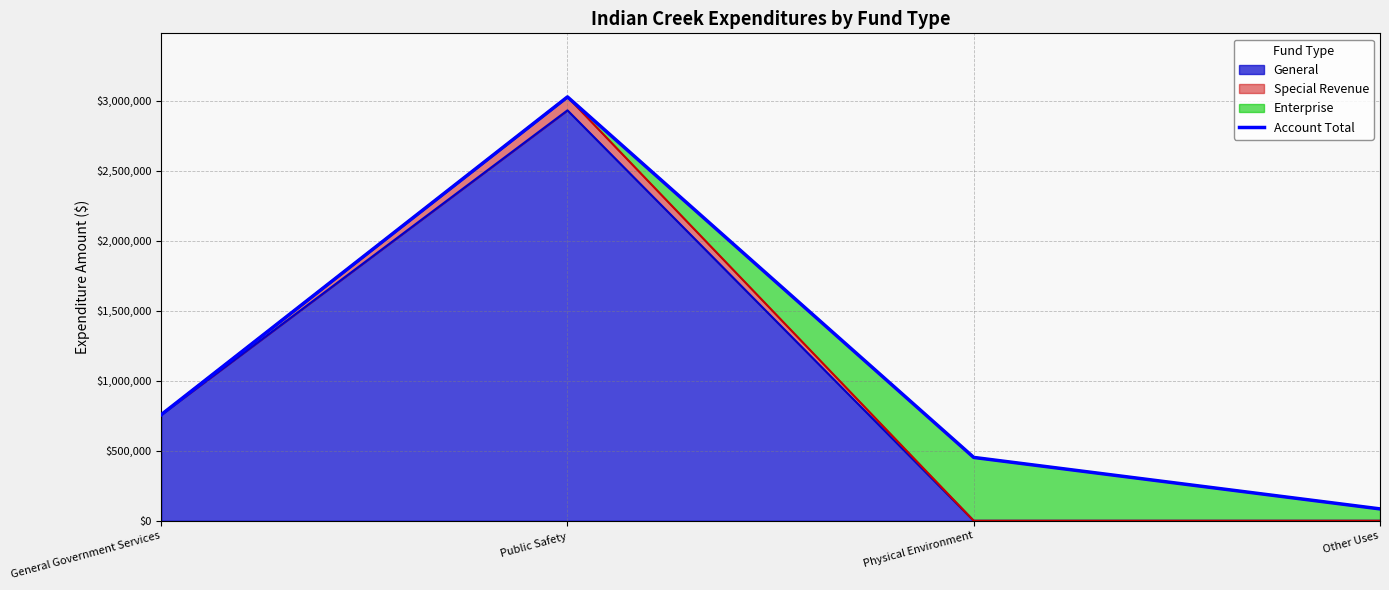

What is the minimum value shown in the chart?

85000